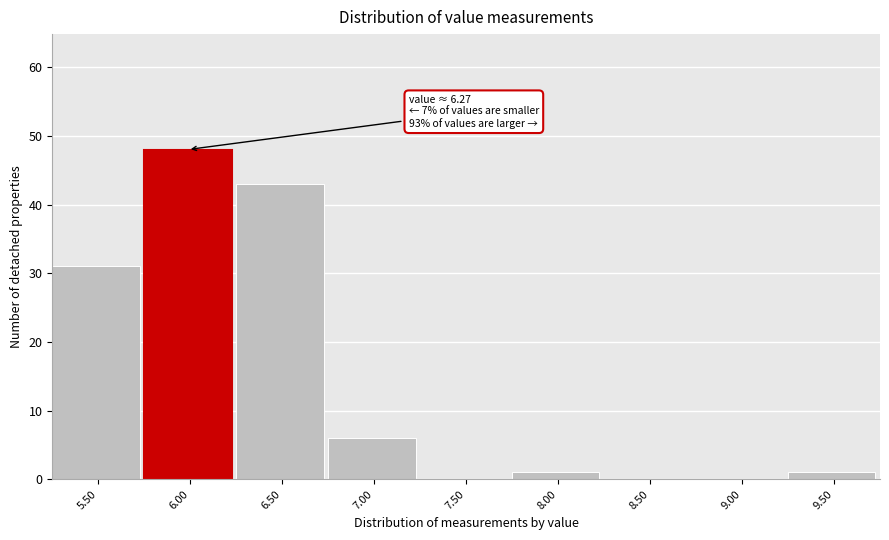

Reading left to right, transcribe all the data shown in this chart.

5.50=31	6.00=48	6.50=43	7.00=6	7.50=0	8.00=1	8.50=0	9.00=0	9.50=1